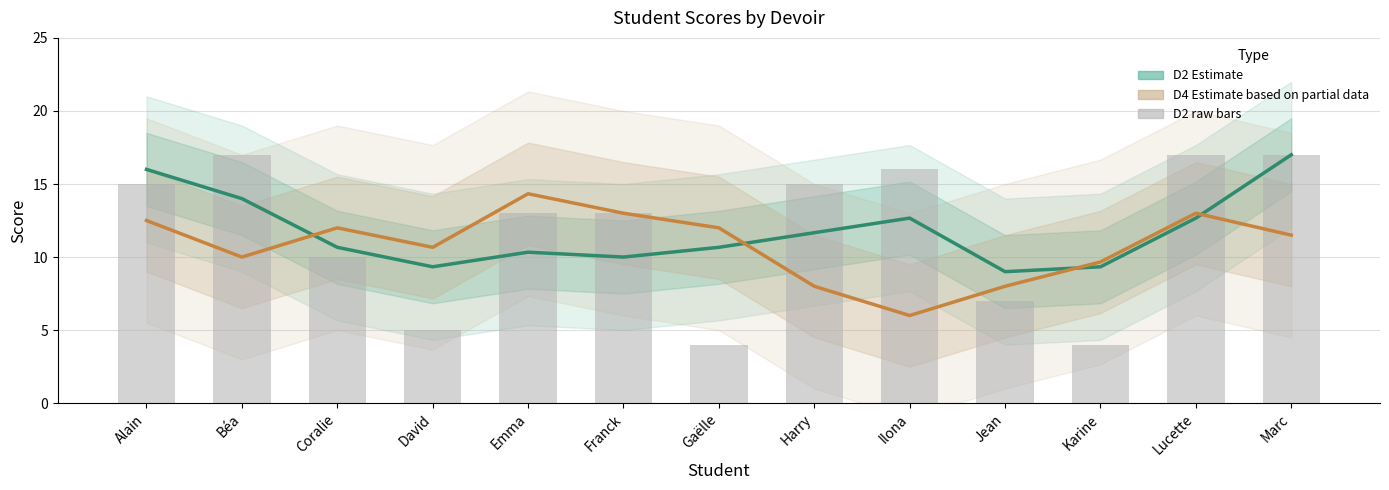

What is the label of the 12th bar from the left?

Lucette